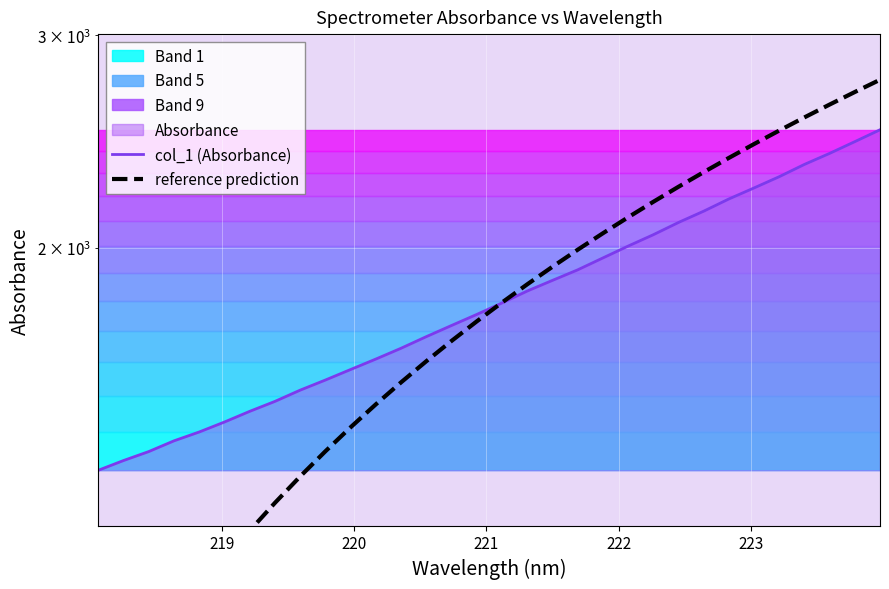

What is the value of the col_1 (Absorbance) point at the 27th from the left?

2243.0